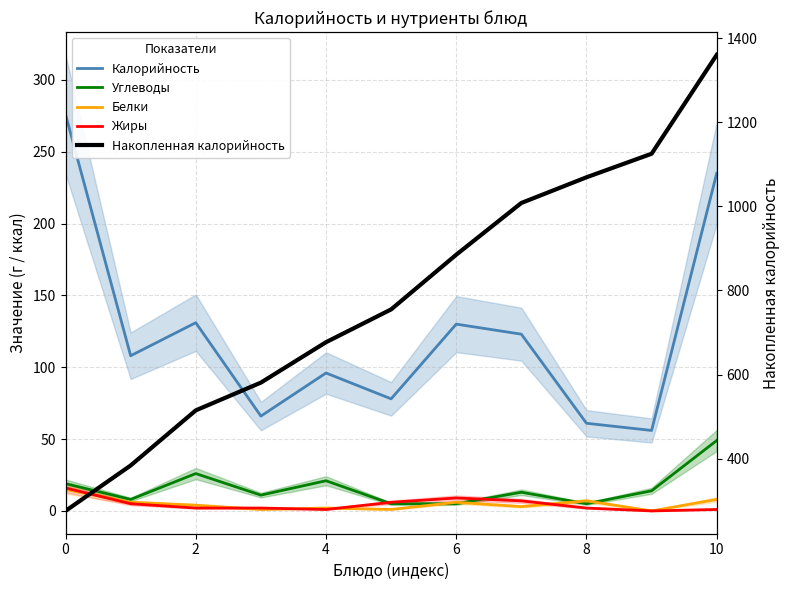

How many interior local peaks does the Углеводы series have?

3